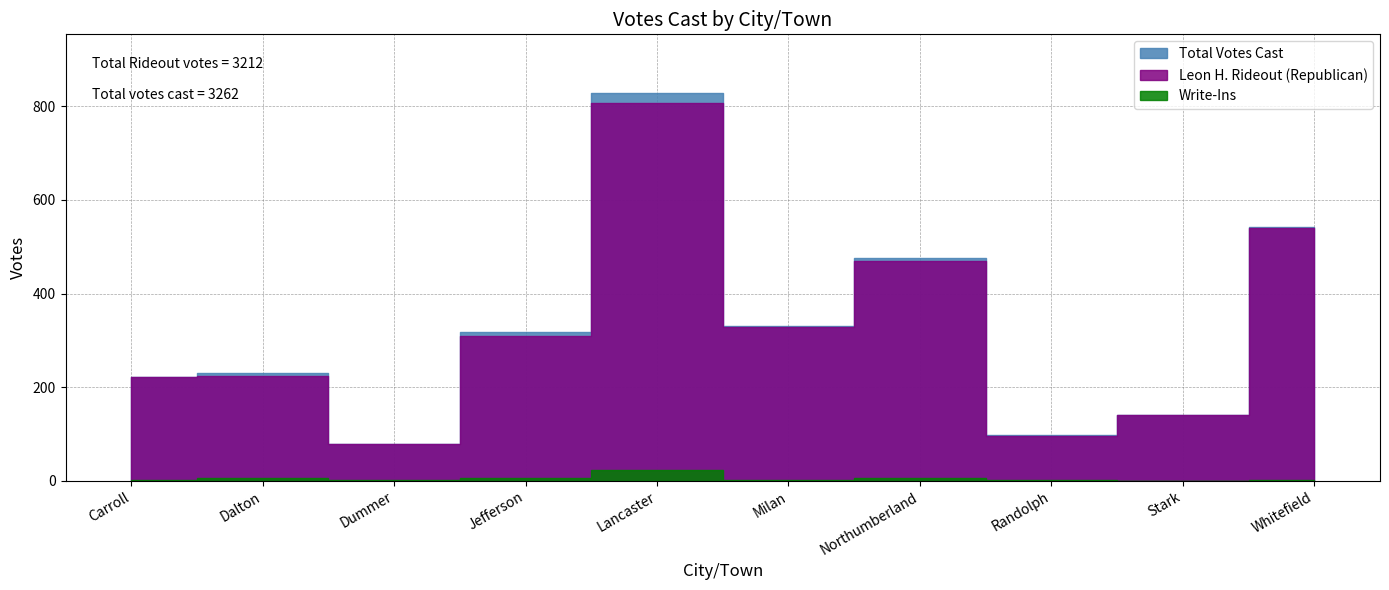

True or false: Leon H. Rideout (Republican) and Total Votes Cast cross at least once.

False